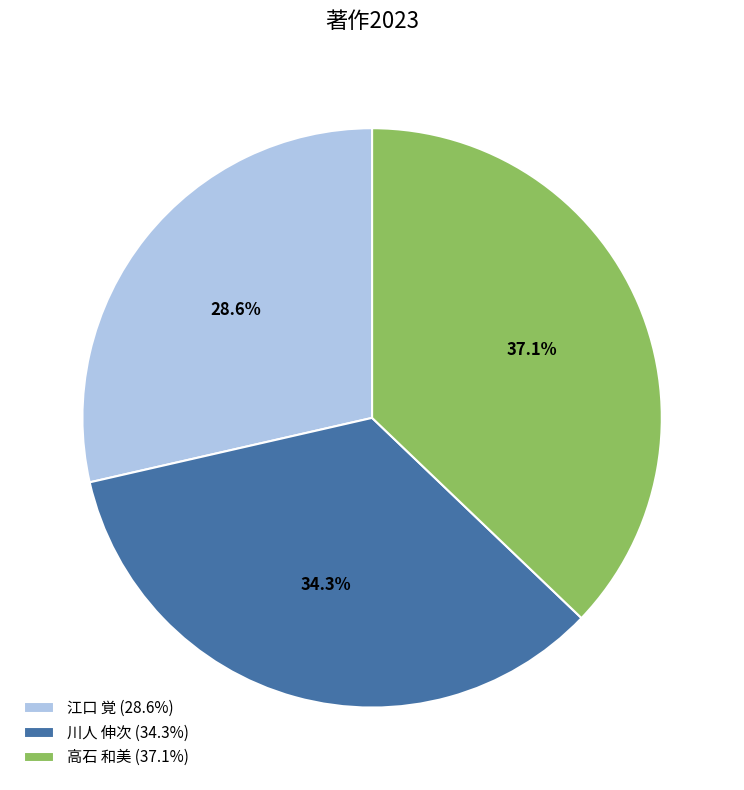

True or false: 高石 和美 accounts for 42% of the total.

False